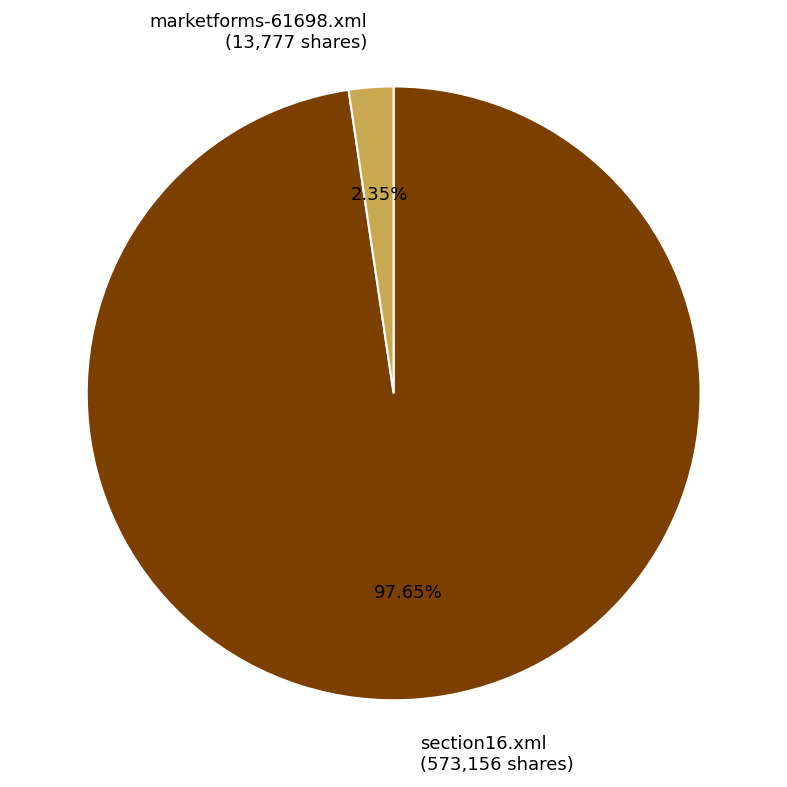

How many segments does this pie chart have?

2